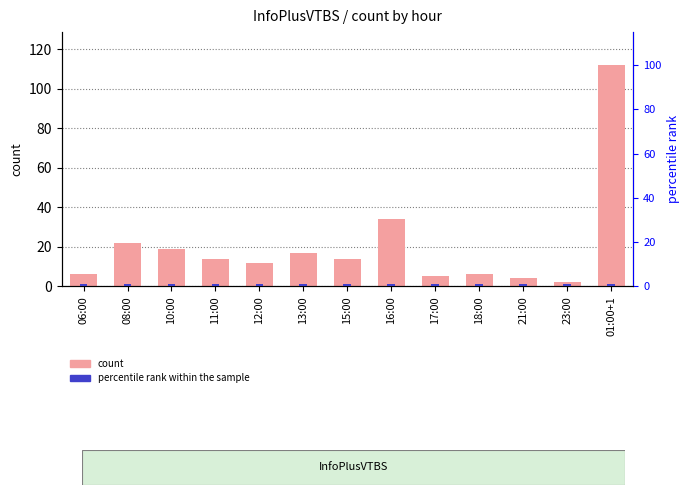

What is the approximate value of percentile rank within the sample at 17:00?

0.8